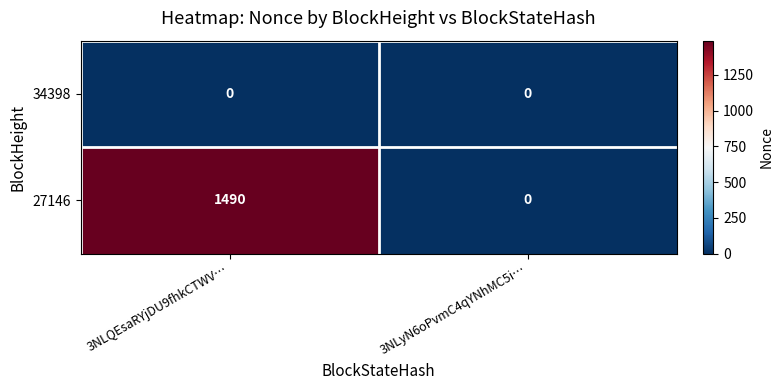

Reading left to right, list all the values displayed in this chart.

34398: 3NLQEsaRYjDU9fhkCTWV…=0	3NLyN6oPvmC4qYNhMC5i…=0
27146: 3NLQEsaRYjDU9fhkCTWV…=1490	3NLyN6oPvmC4qYNhMC5i…=0